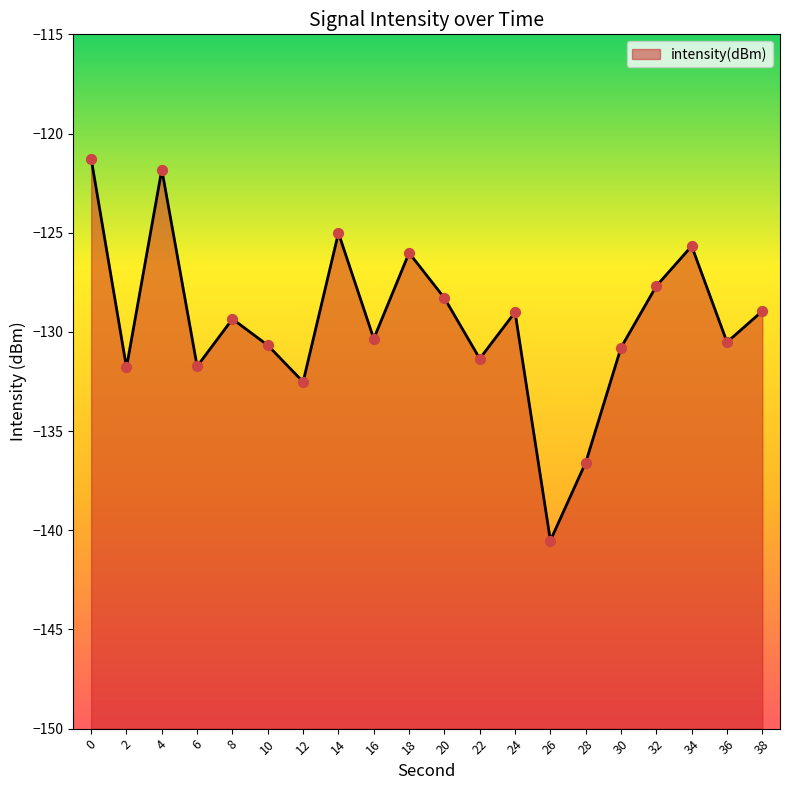

Between 12 and 8, which is larger?

8